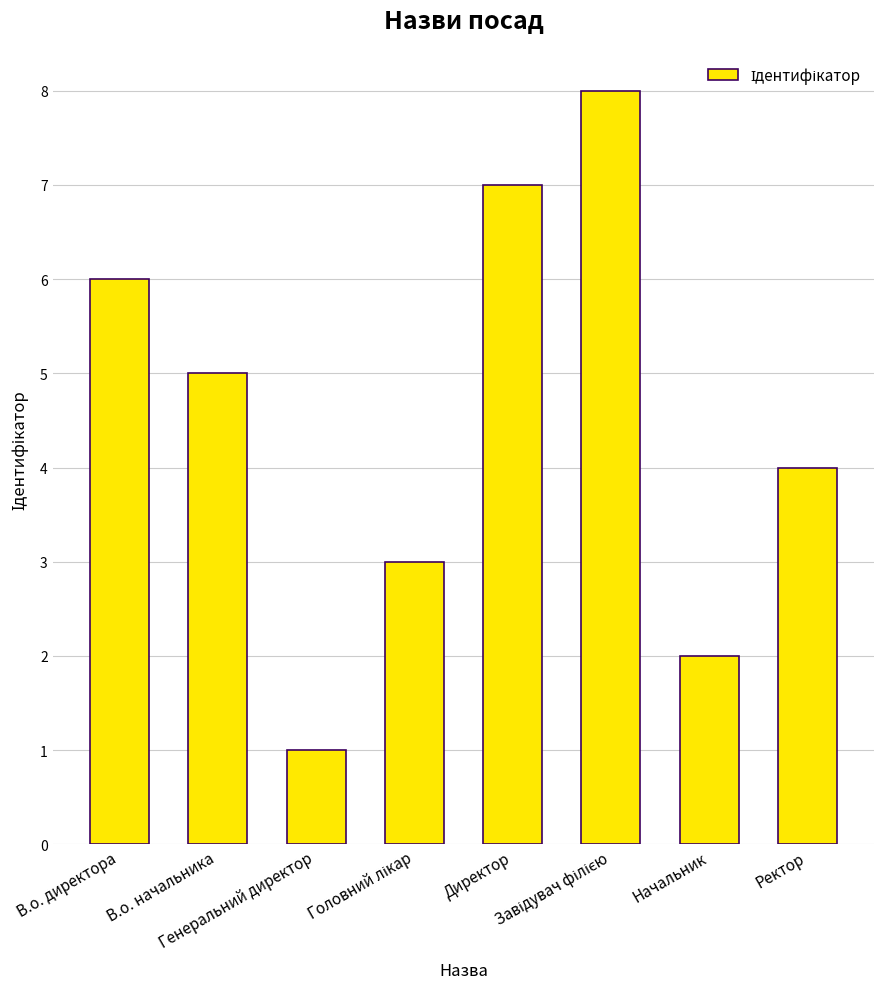

What is the sum of all values?

36